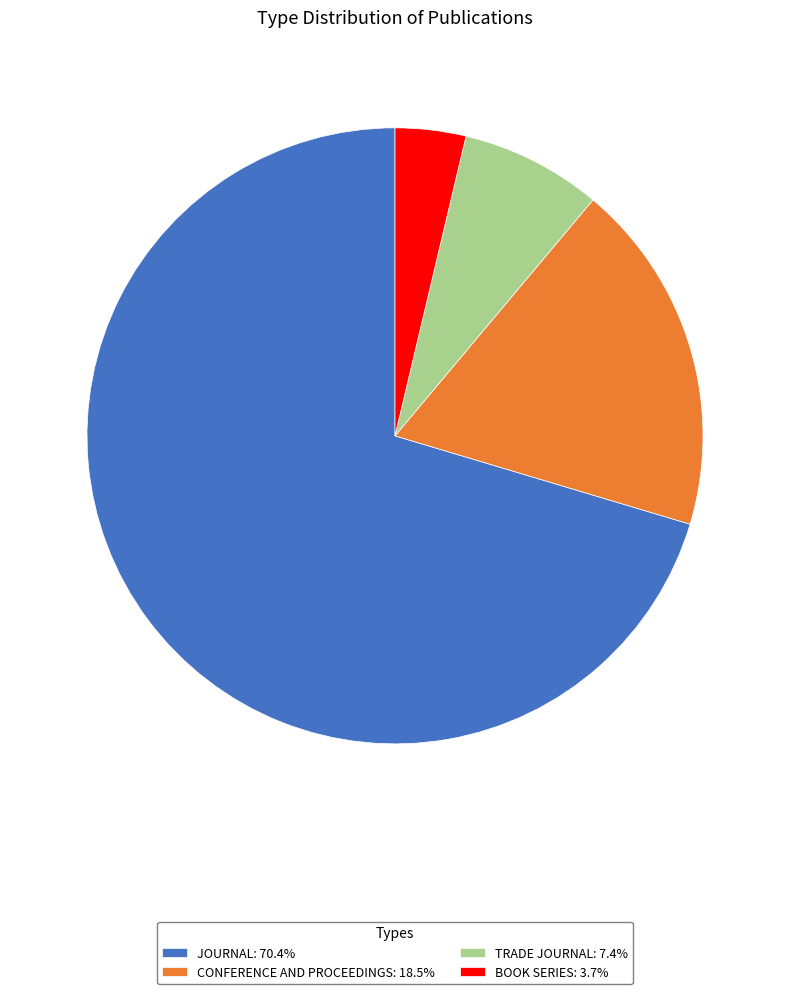

Is there any slice that represents more than half of the pie?

Yes